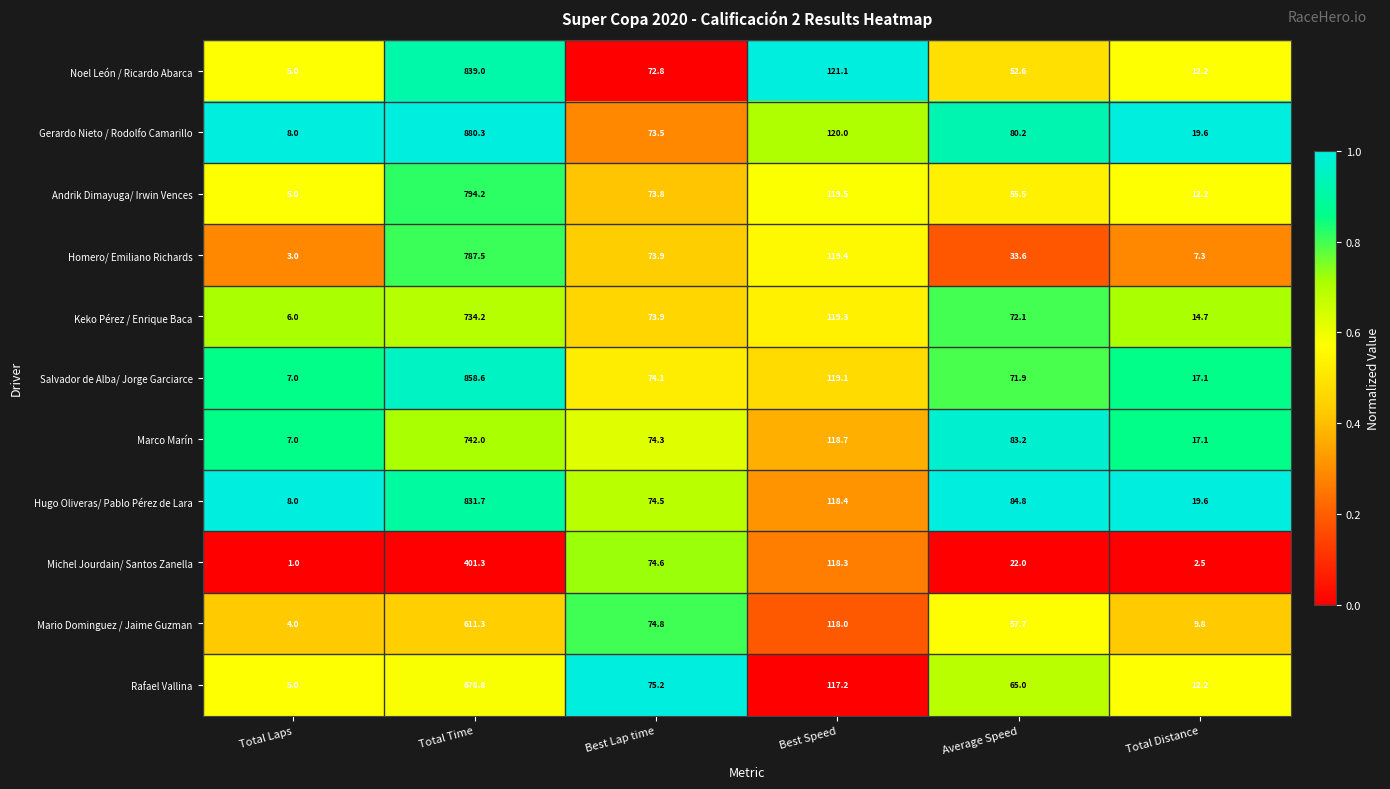

What is the maximum value shown in the chart?

880.3